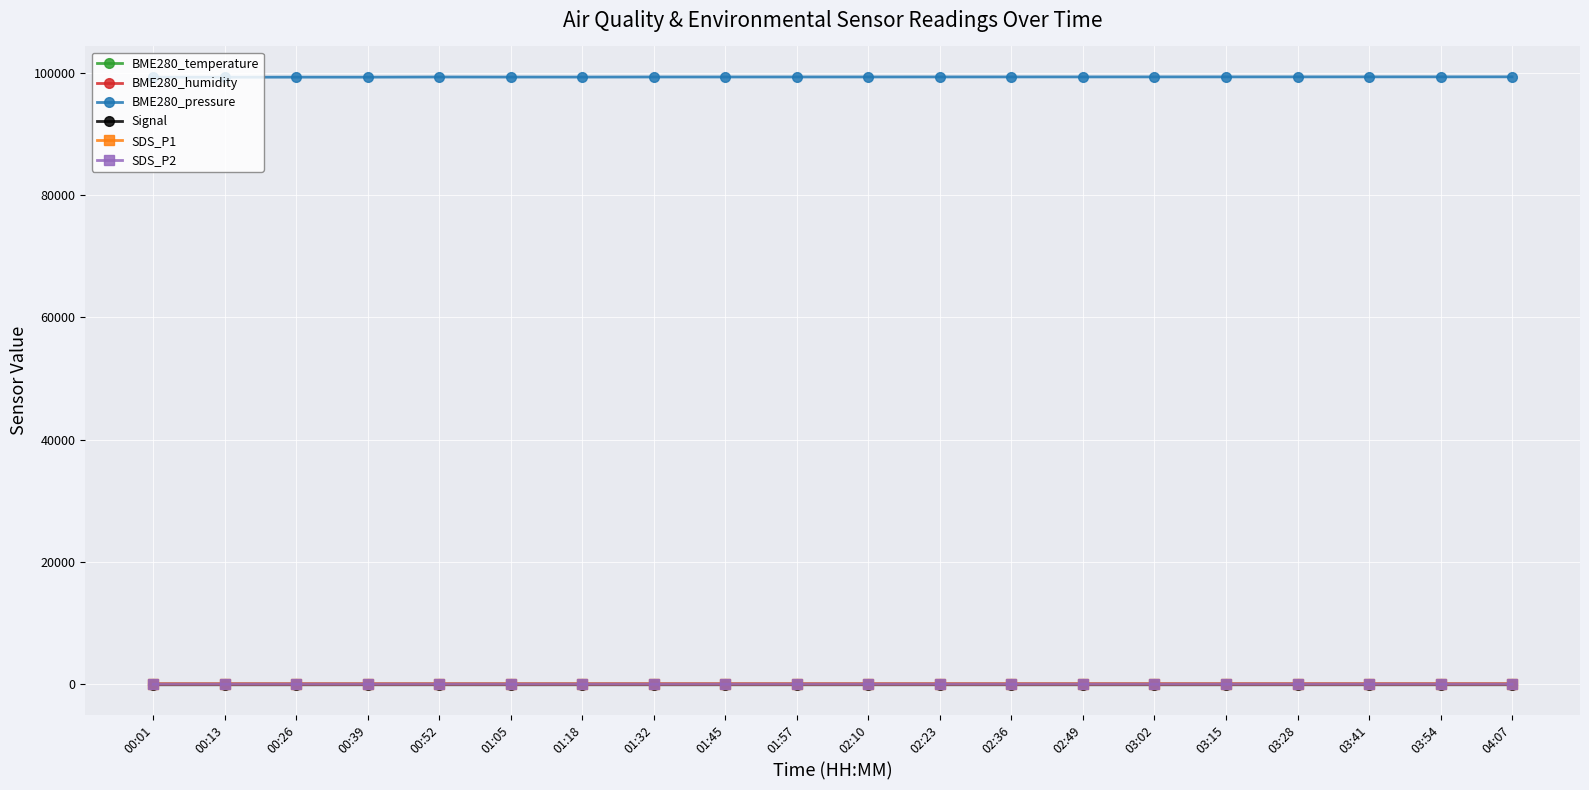

Is this an area chart (filled region under the line)?

No